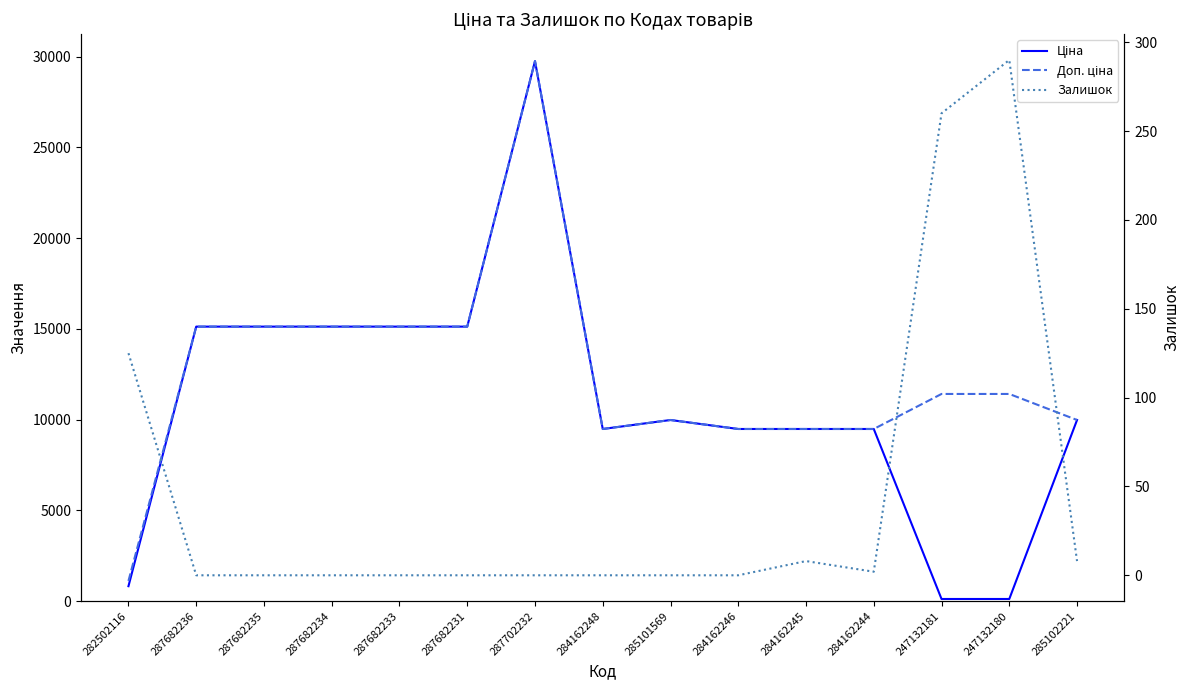

Where is Доп. ціна nearest to the value 15428?

287682236